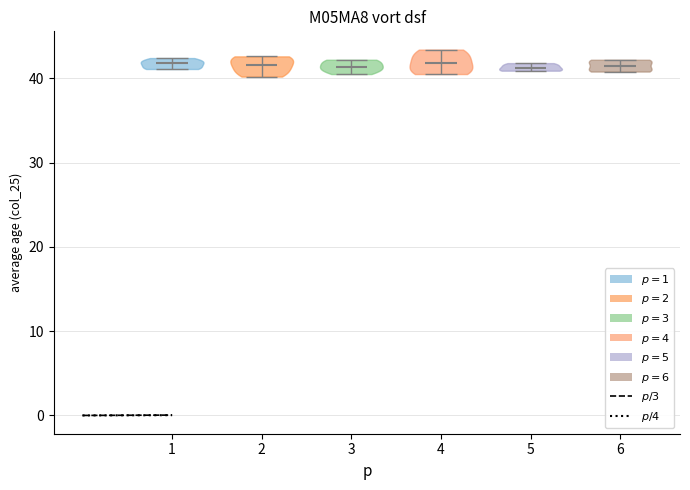

Reading left to right, read every violin against the y-axis: where its median line is, and the lowest and highest points it reaches. The values are not printed on the chart, so give them approximately, as read against the axis.

1: median line 42, lowest point 41, highest point 42
2: median line 42, lowest point 40, highest point 43
3: median line 41, lowest point 41, highest point 42
4: median line 42, lowest point 41, highest point 43
5: median line 41, lowest point 41, highest point 42
6: median line 42, lowest point 41, highest point 42